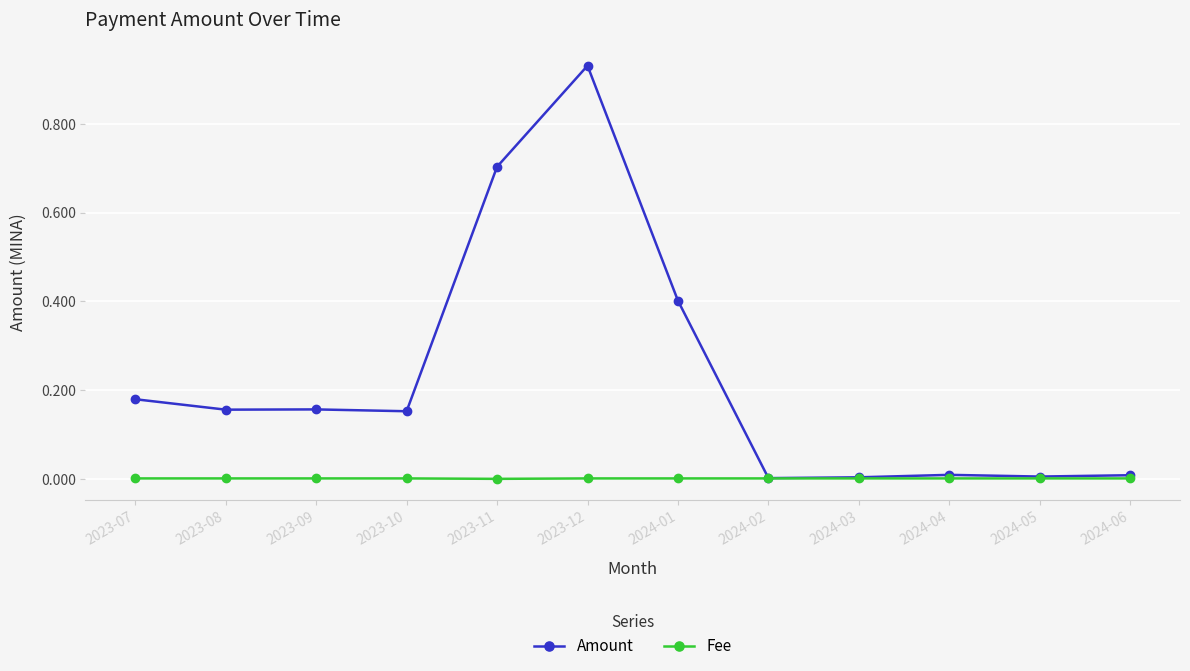

In Amount, how many points are higher than both neighbors (excluding endpoints)?

3